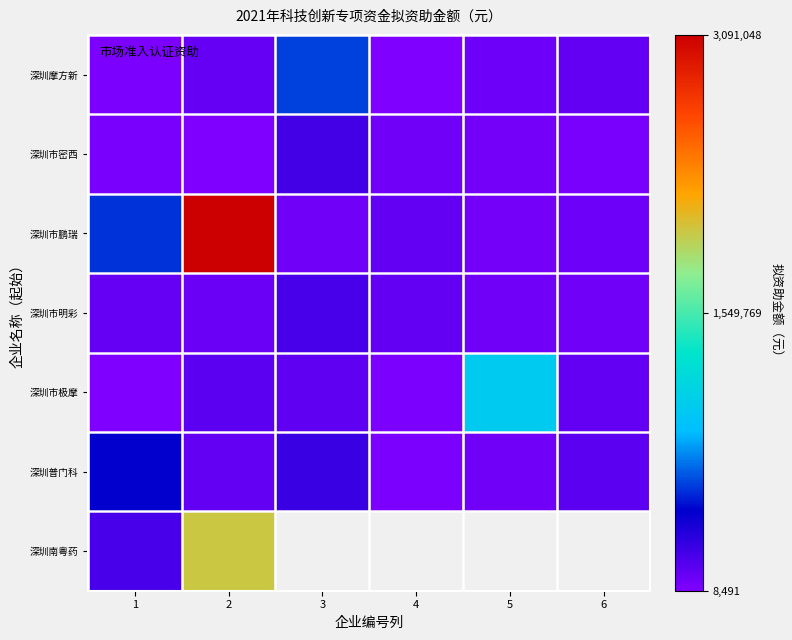

What is the average value of the 深圳摩方新 series?

154065.2